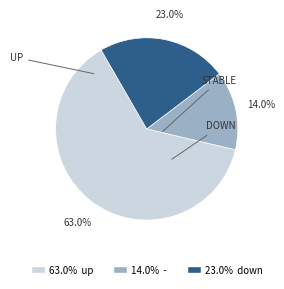

How many segments does this pie chart have?

3